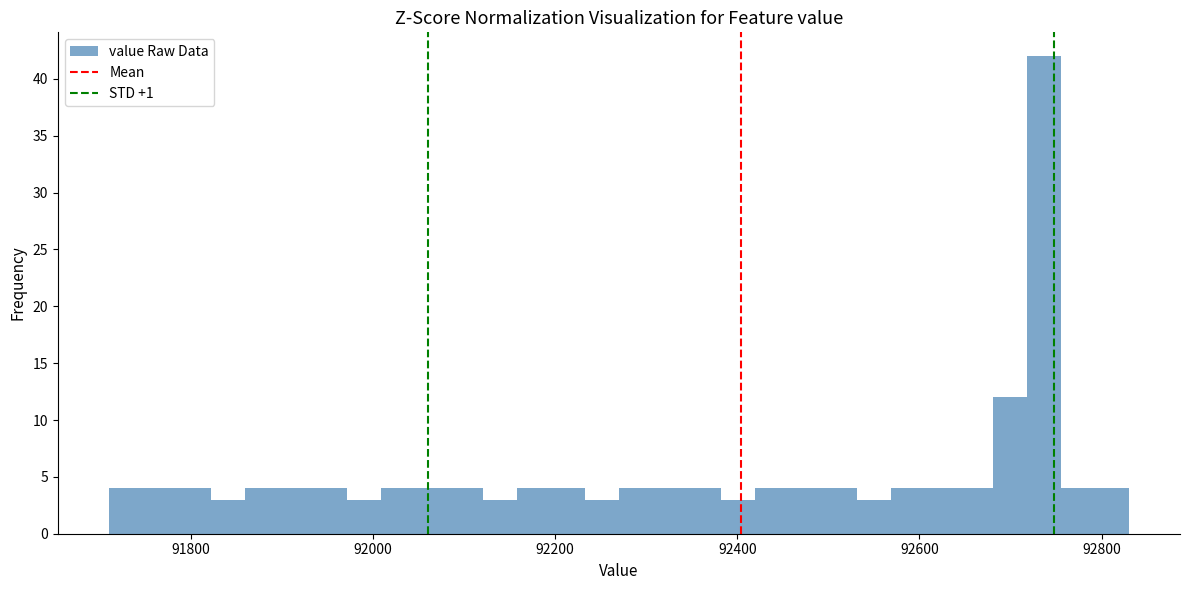

Around what value on the x-axis is the tallest bar? Give the approximate position of its centre, as read against the axis.

92740